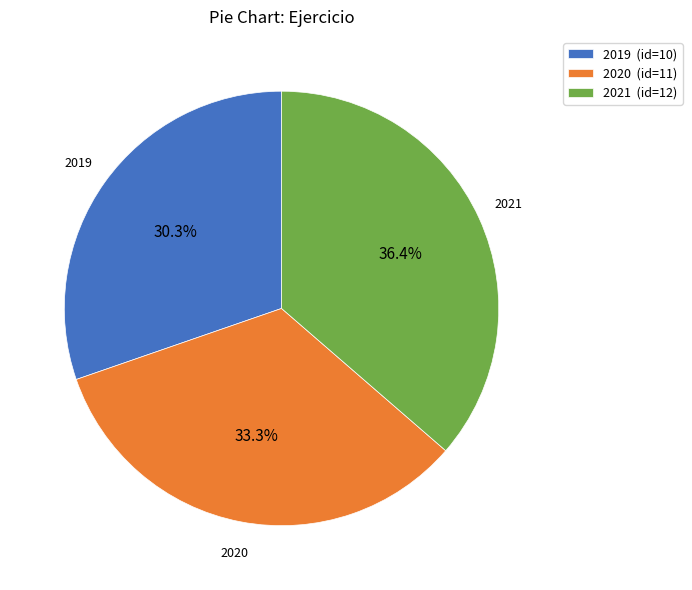

Count the number of slices in the pie.

3